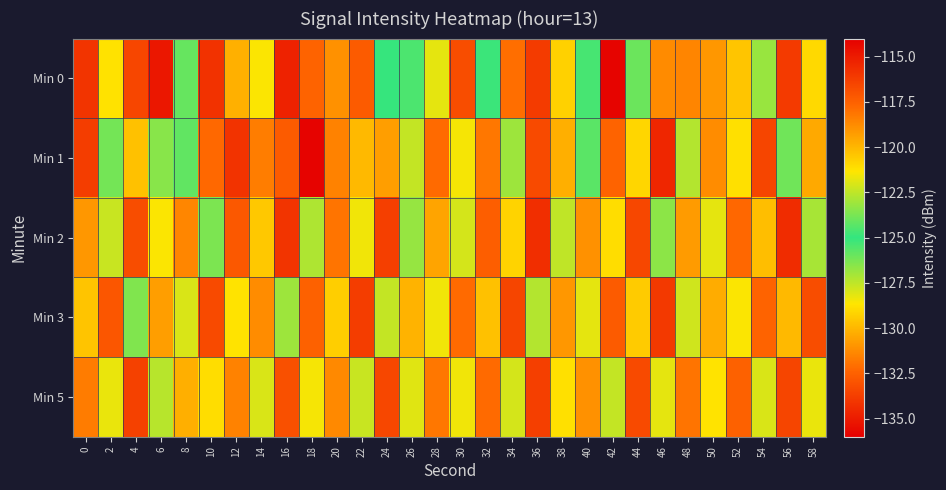

At which category is the sum across all series the highest?

36